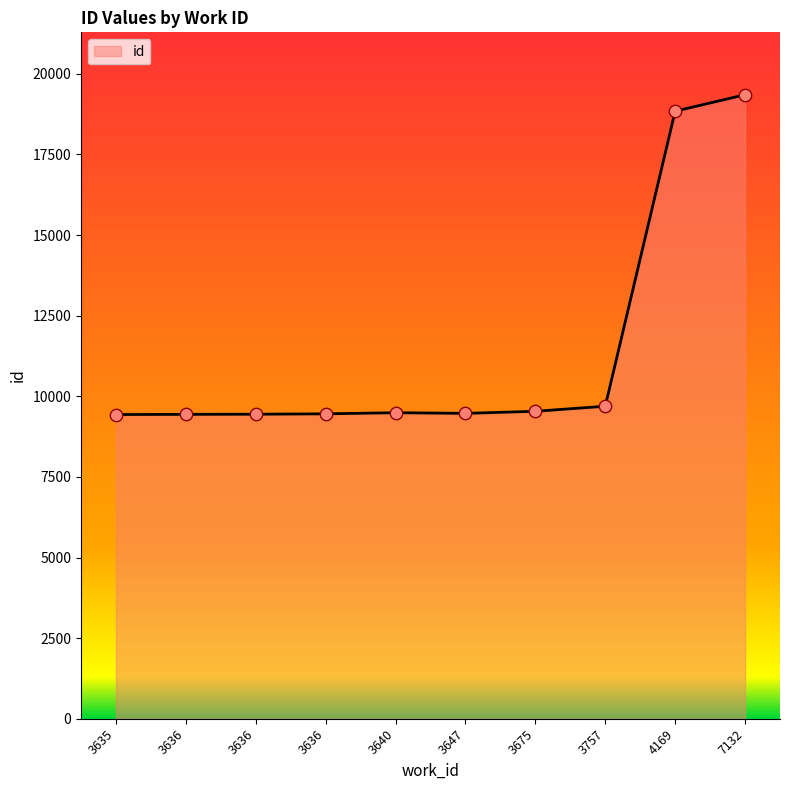

What is the change in value from 3636 to 7132?

+9913